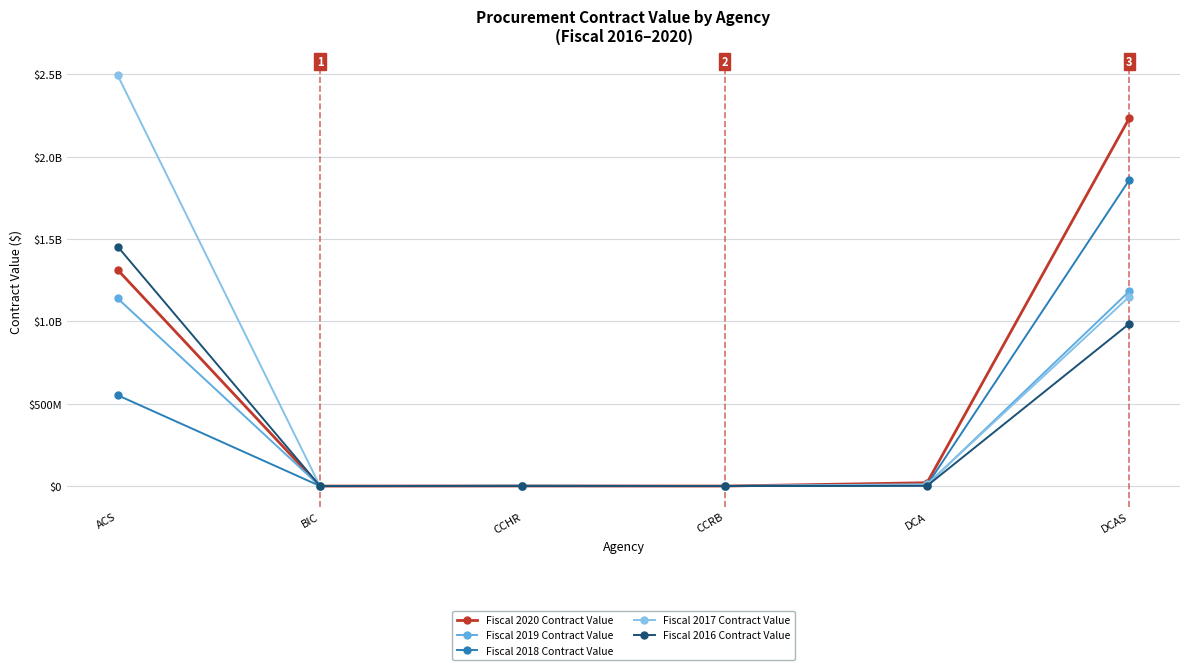

What position from the left is ACS?

1